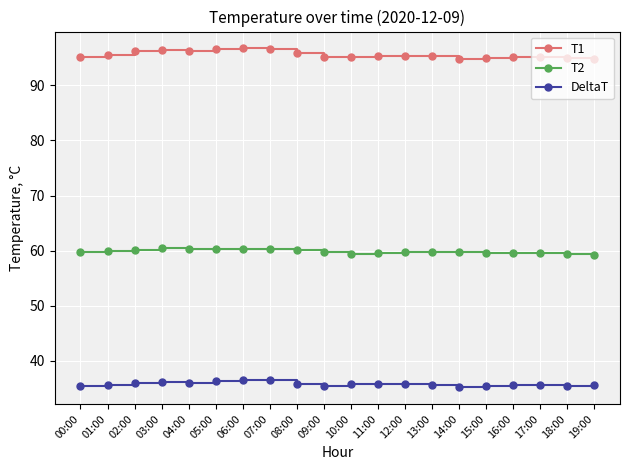

What is the minimum value shown in the chart?

35.2